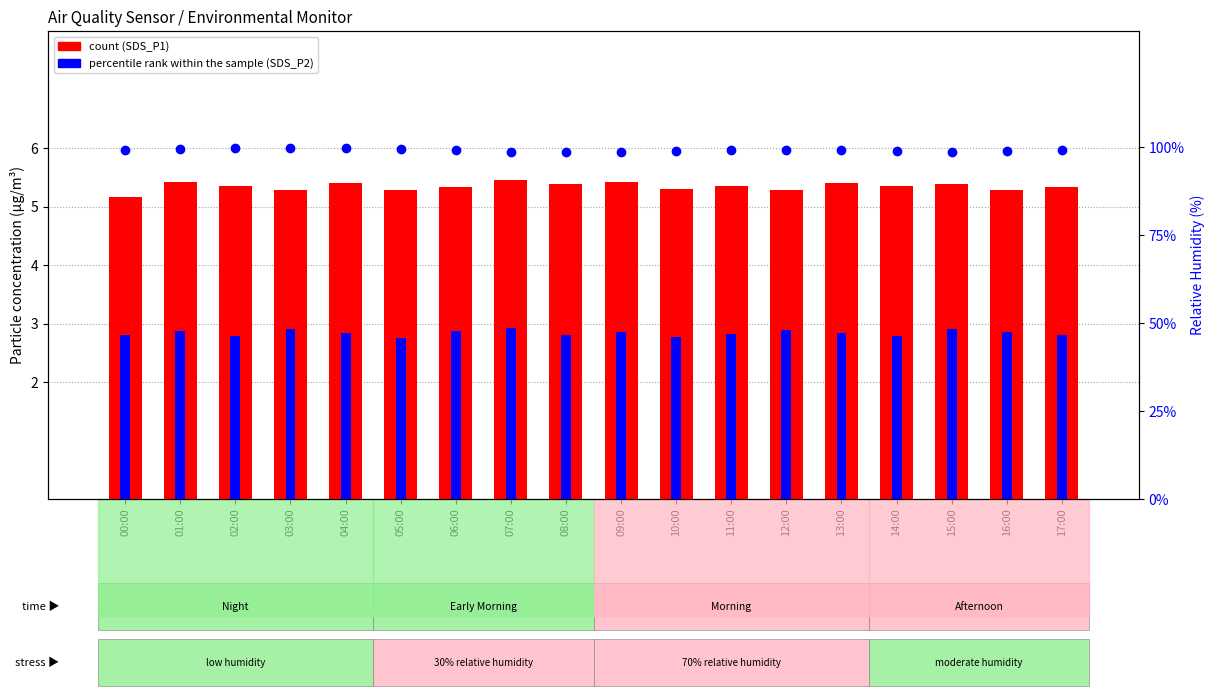

Reading left to right, transcribe all the data shown in this chart.

SDS_P1 (count): 5.2	5.4	5.4	5.3	5.4	5.3	5.3	5.5	5.4	5.4	5.3	5.4	5.3	5.4	5.3	5.4	5.3	5.3
SDS_P2 (percentile rank): 2.8	2.9	2.8	2.9	2.8	2.8	2.9	2.9	2.8	2.9	2.8	2.8	2.9	2.8	2.8	2.9	2.9	2.8